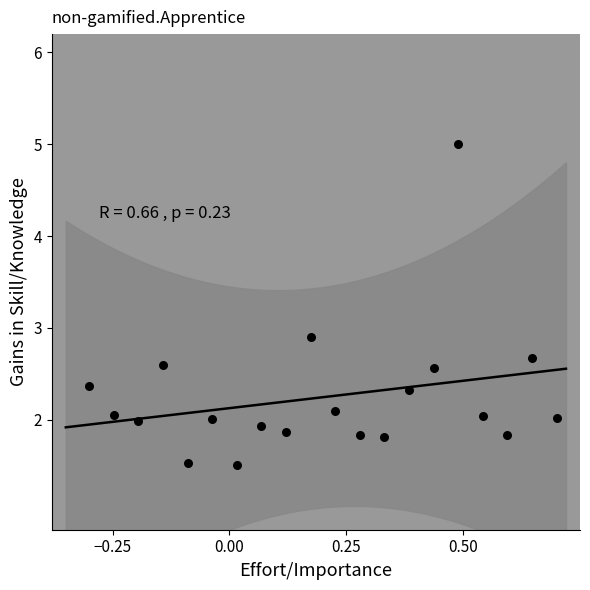

What Y value in the scatter plot is closest to 3?

2.9